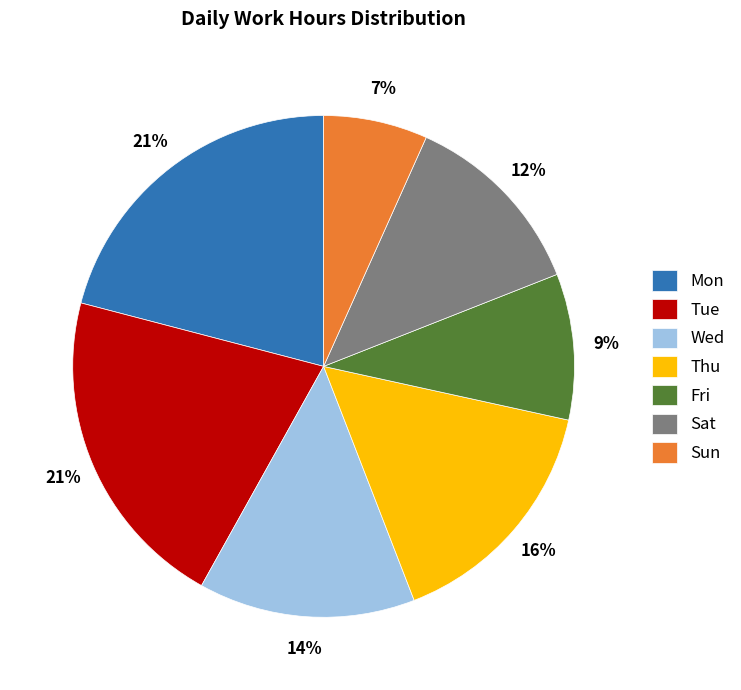

Which slice is the smallest?

Sun